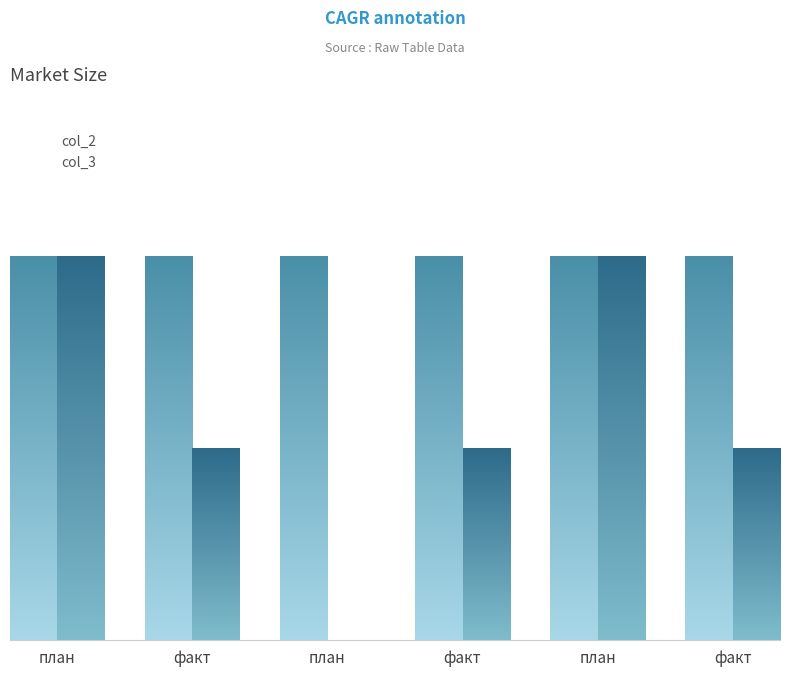

How many data points in col_3 are above 1?

2